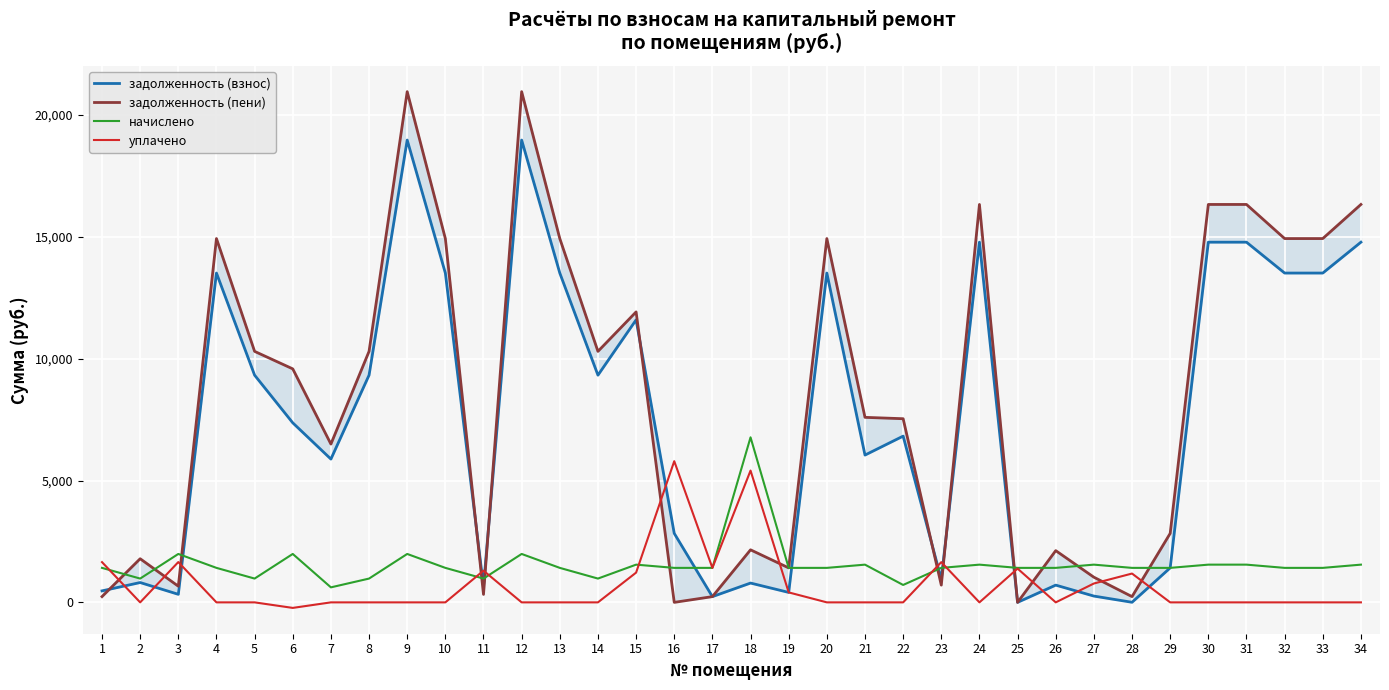

Which category has the lowest value across all series?

6